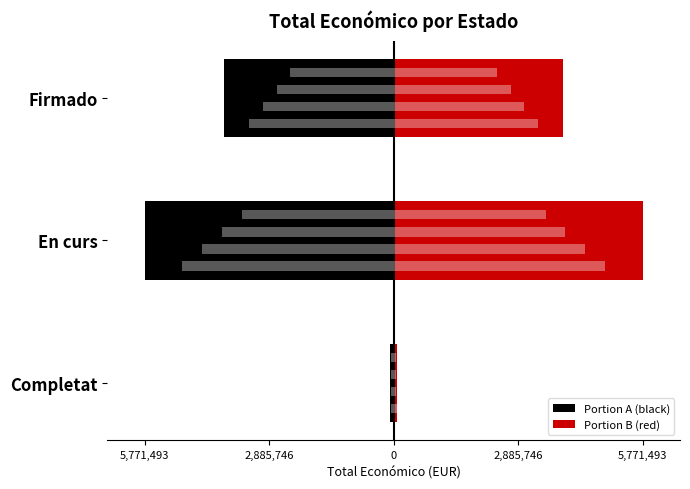

How many data points does each series have?

3